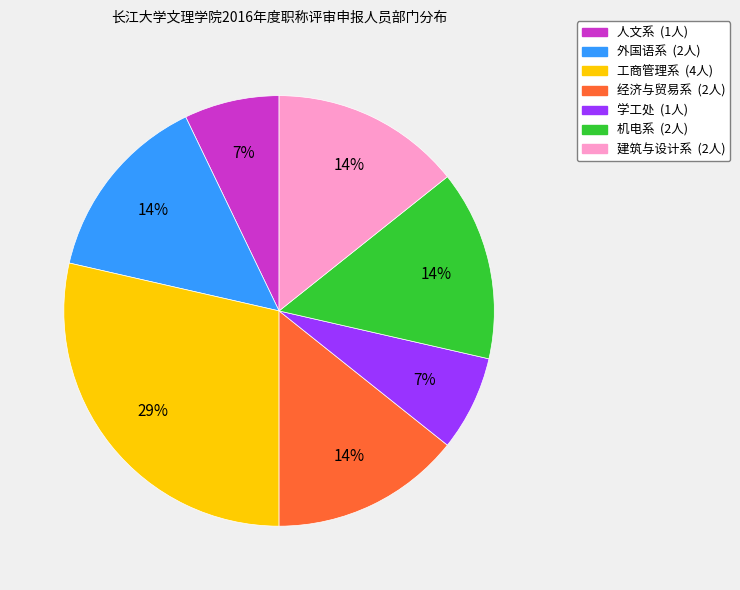

To the nearest percent, what percentage of the pie is 工商管理系?

29%